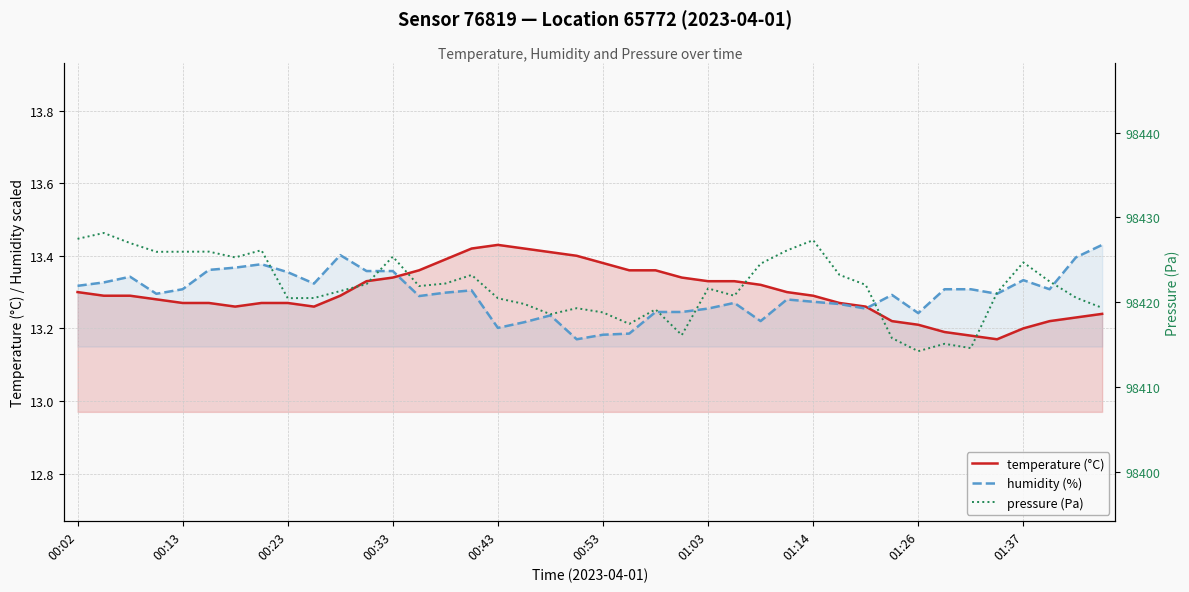

How many interior local valleys does the temperature (°C) series have?

3